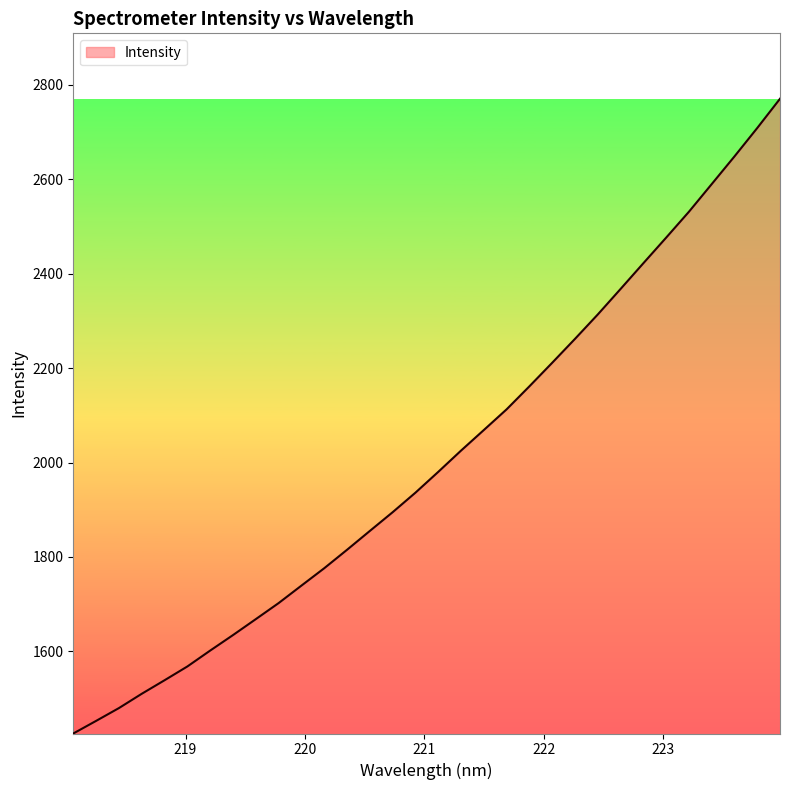

What is the greatest value displayed?

2770.3